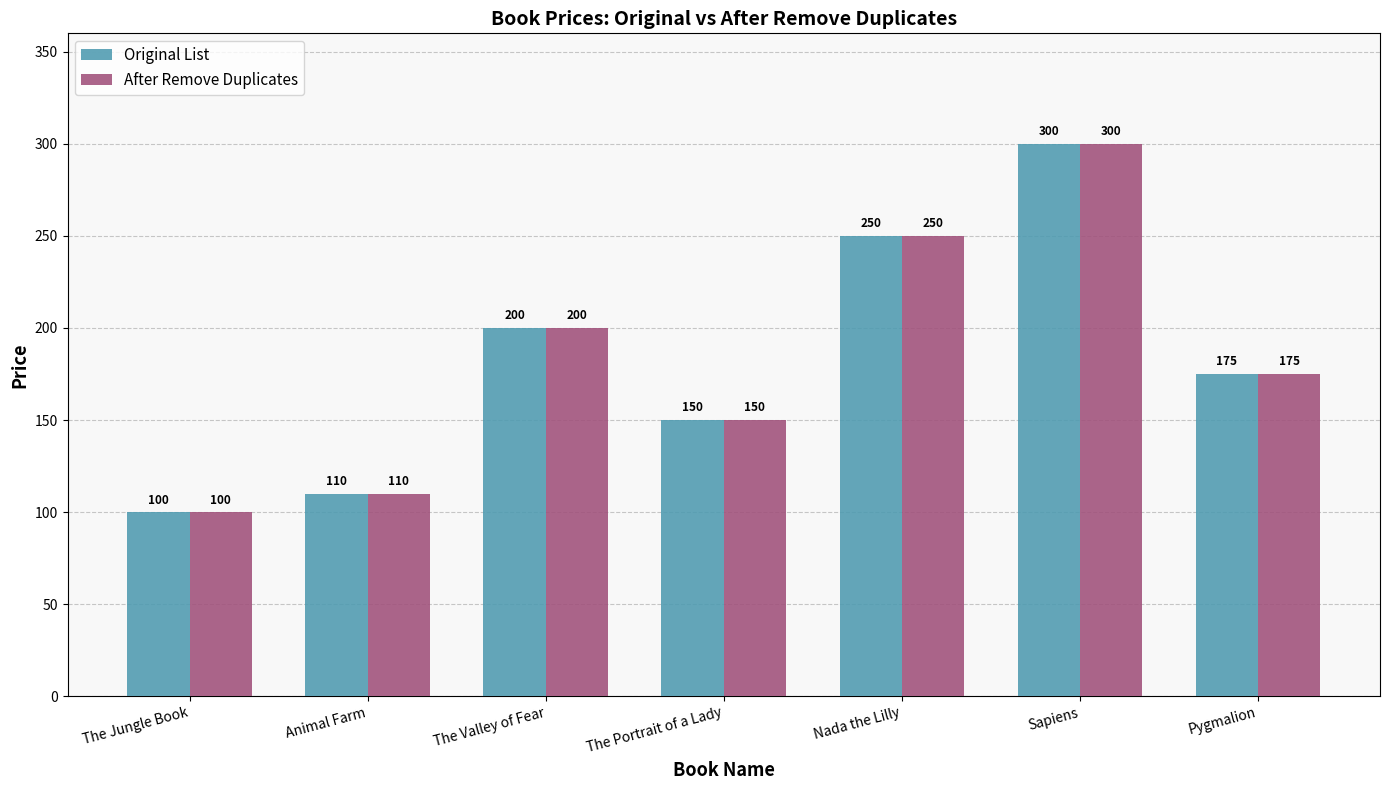

How many values in the After Remove Duplicates series are below 175?

3